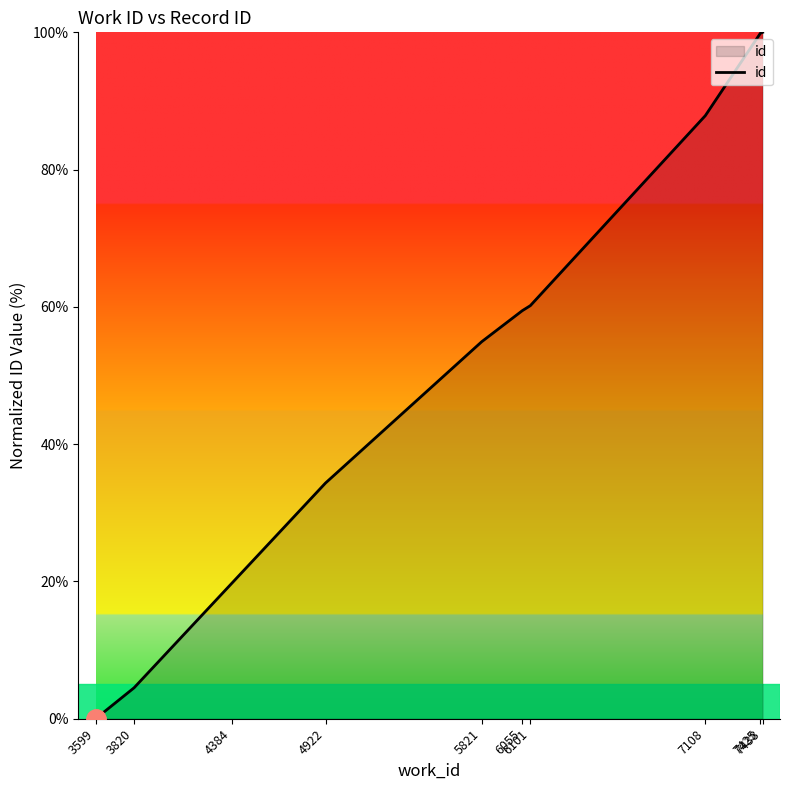

Is it true that the value at 7425 is 99.9?

True